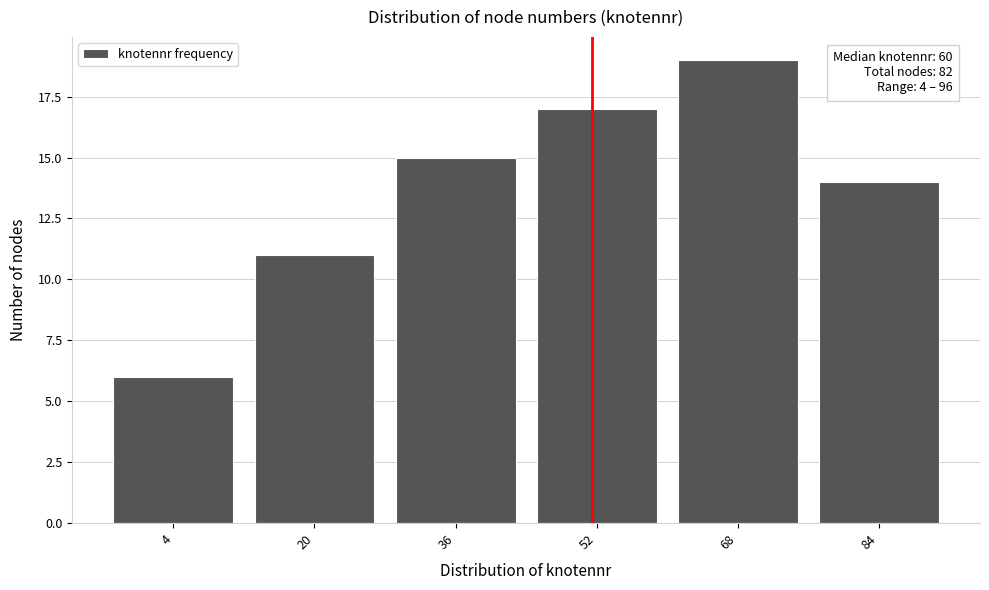

Reading right to left, list all the values displayed in this chart.

14	19	17	15	11	6